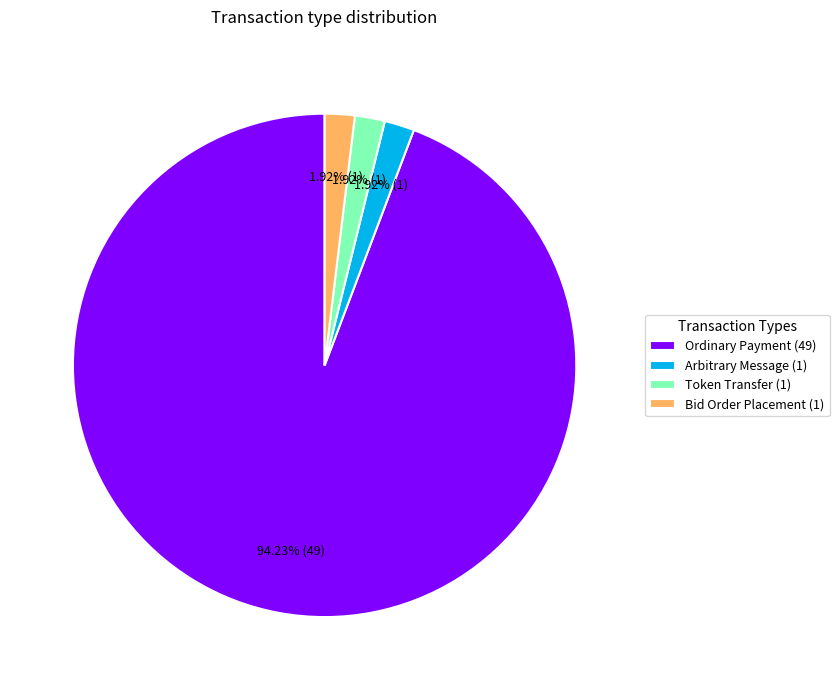

Between Ordinary Payment (49) and Bid Order Placement (1), which is larger?

Ordinary Payment (49)